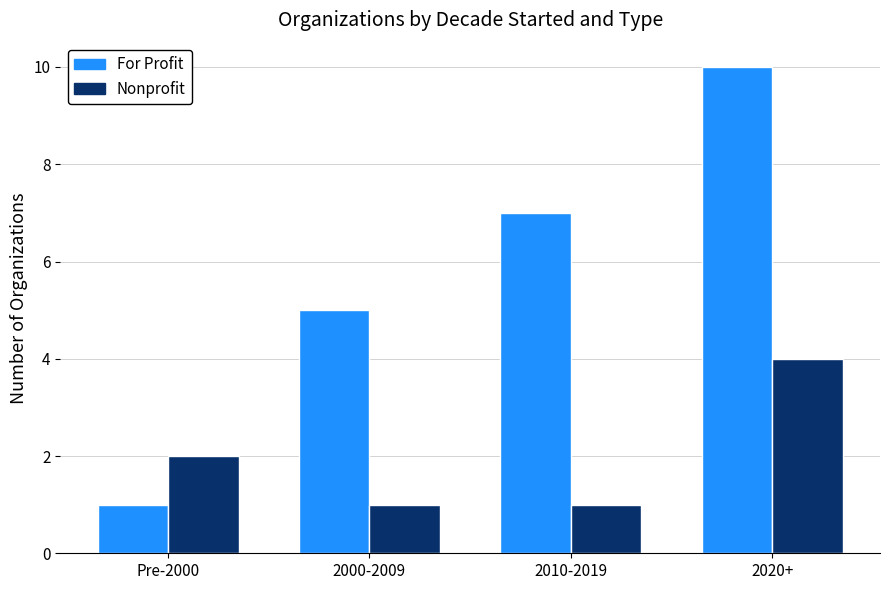

What is the difference between the Nonprofit values at 2020+ and 2010-2019?

3